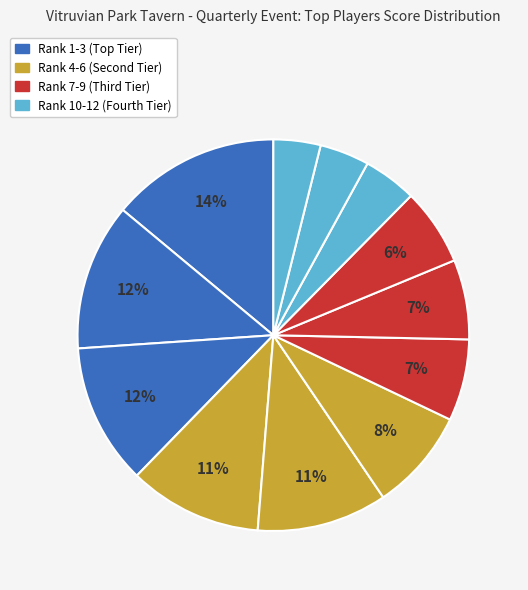

How many slices are in this pie chart?

12